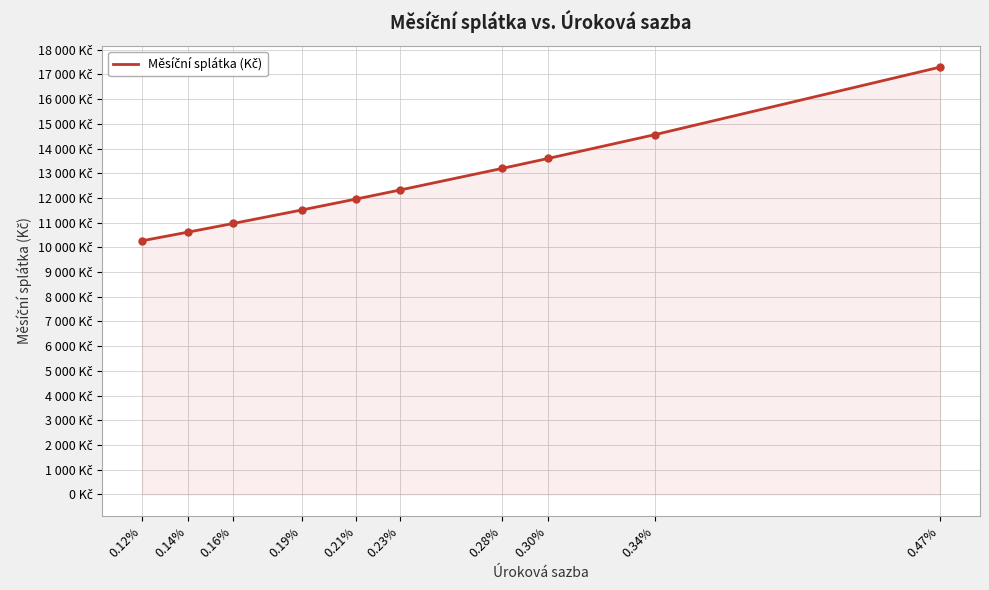

What is the difference between the maximum and minimum values?

7030.7